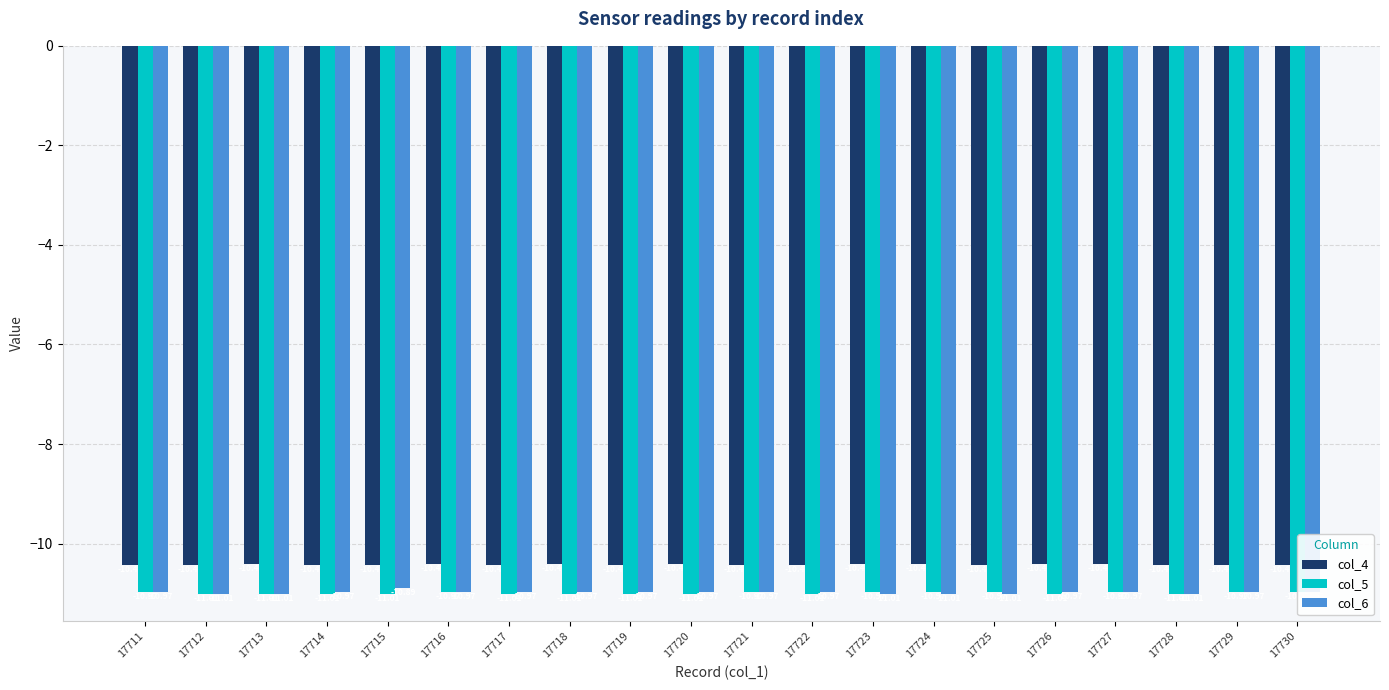

Between 17721 and 17727, which series saw the biggest shift?

col_4